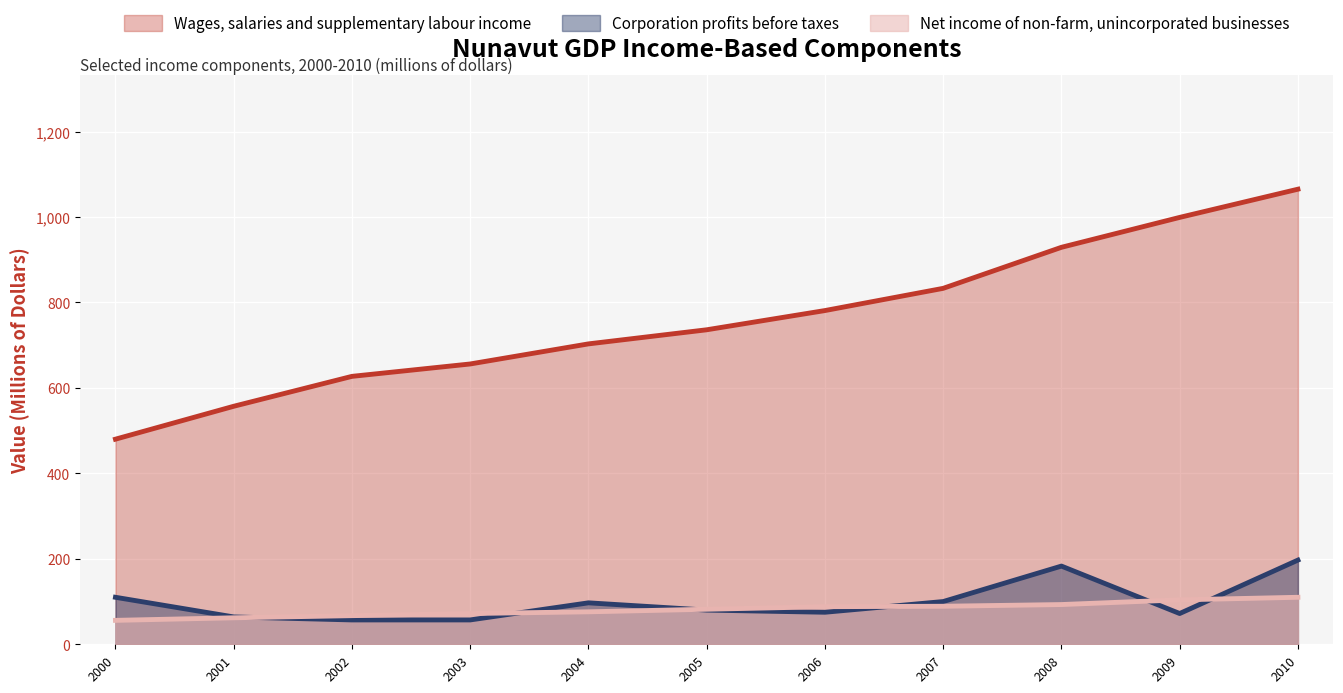

True or false: Net income of non-farm, unincorporated businesses and Wages, salaries and supplementary labour income cross at least once.

False